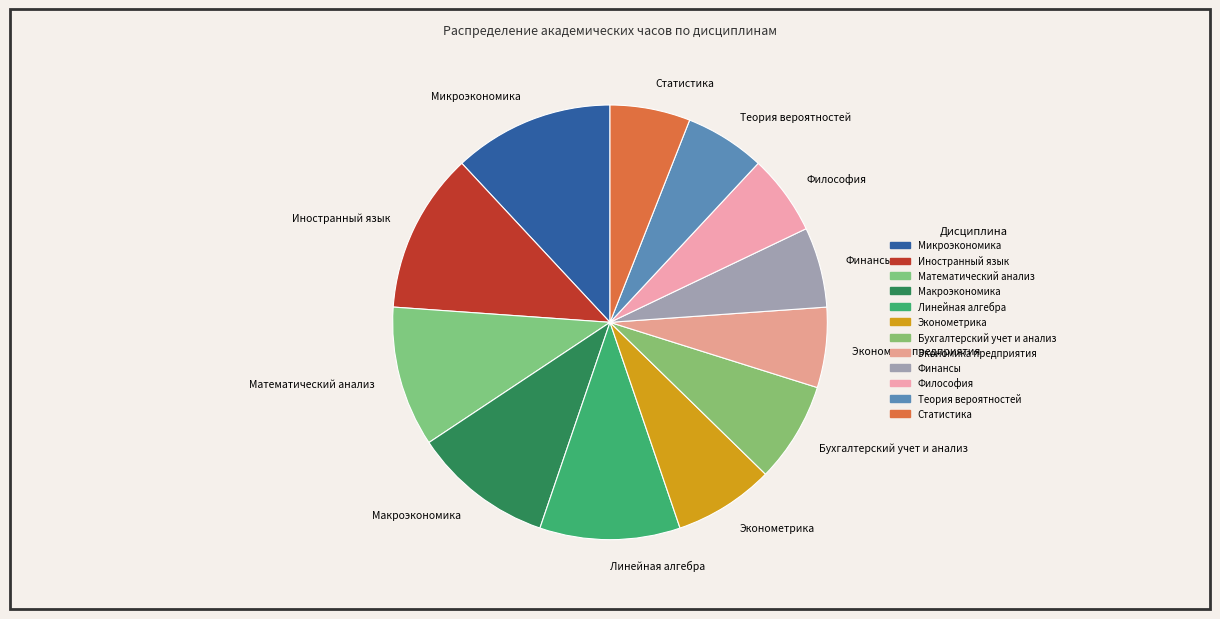

How many segments does this pie chart have?

12